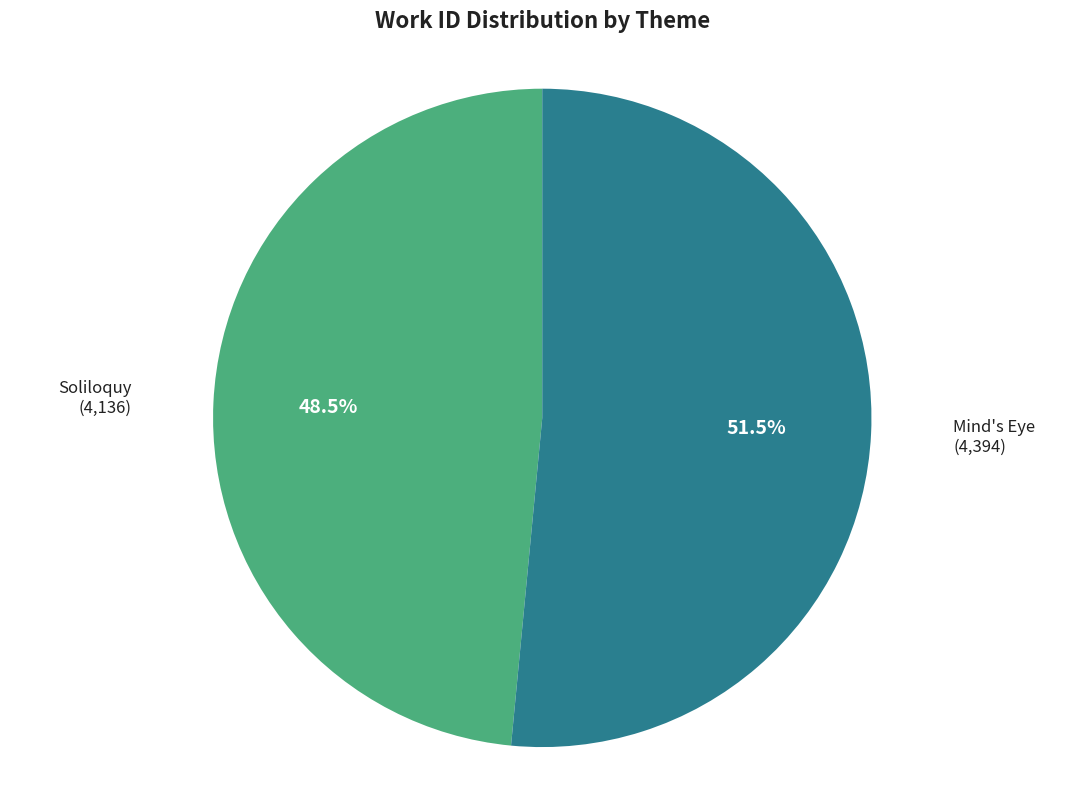

What percentage do Soliloquy and Mind's Eye together represent?

100.0%